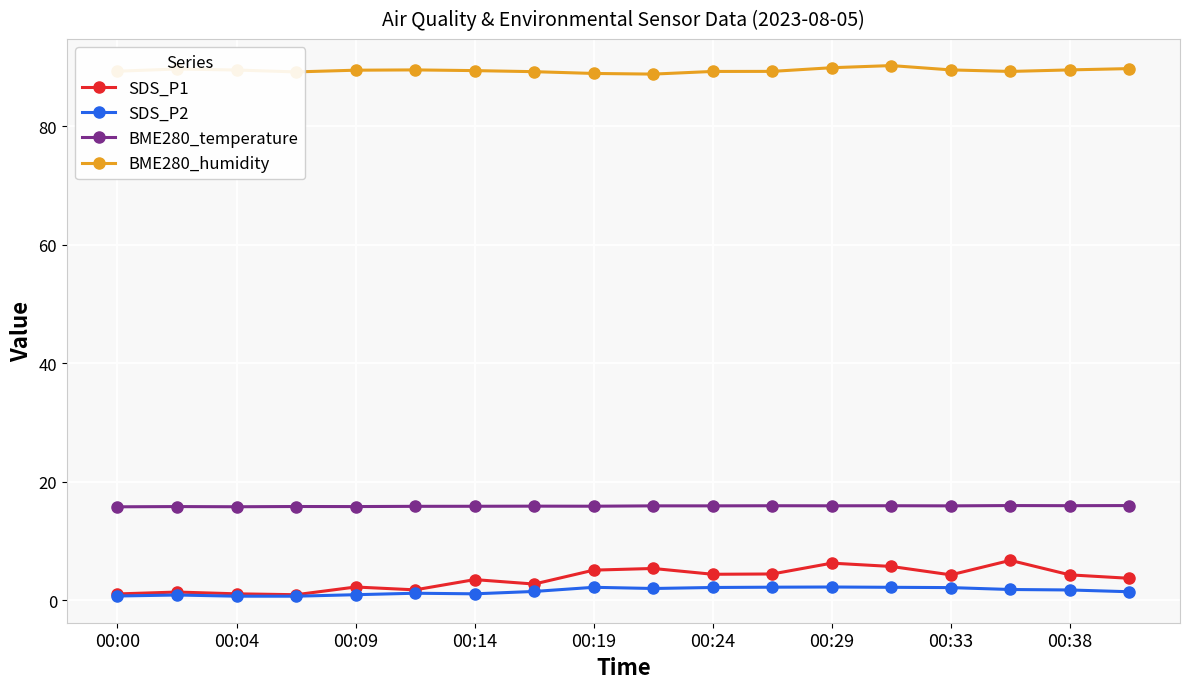

True or false: BME280_humidity and SDS_P1 intersect in this chart.

False